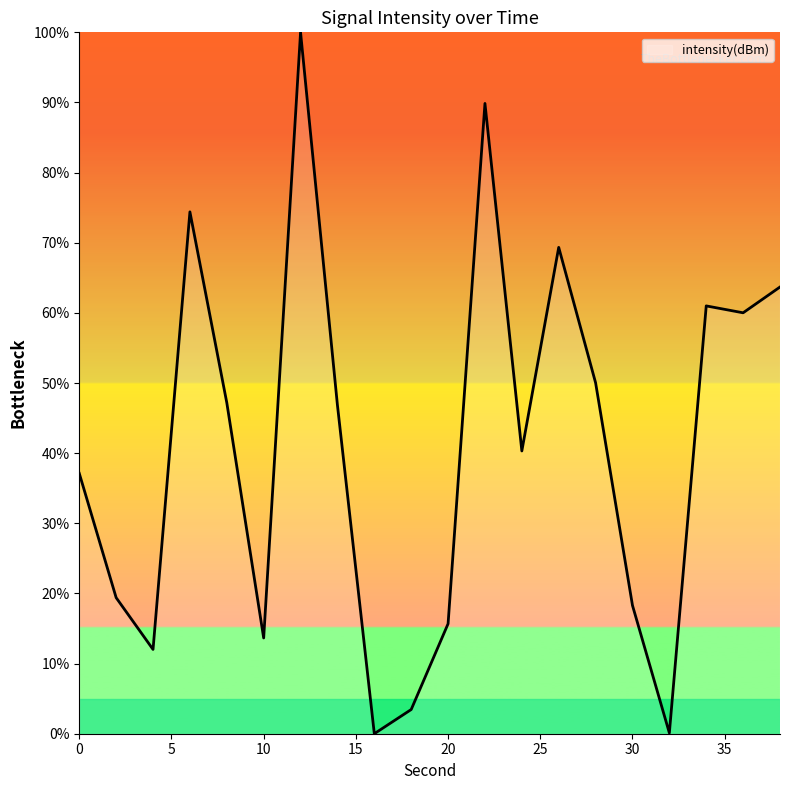

What is the difference between the maximum and minimum values?

100.0